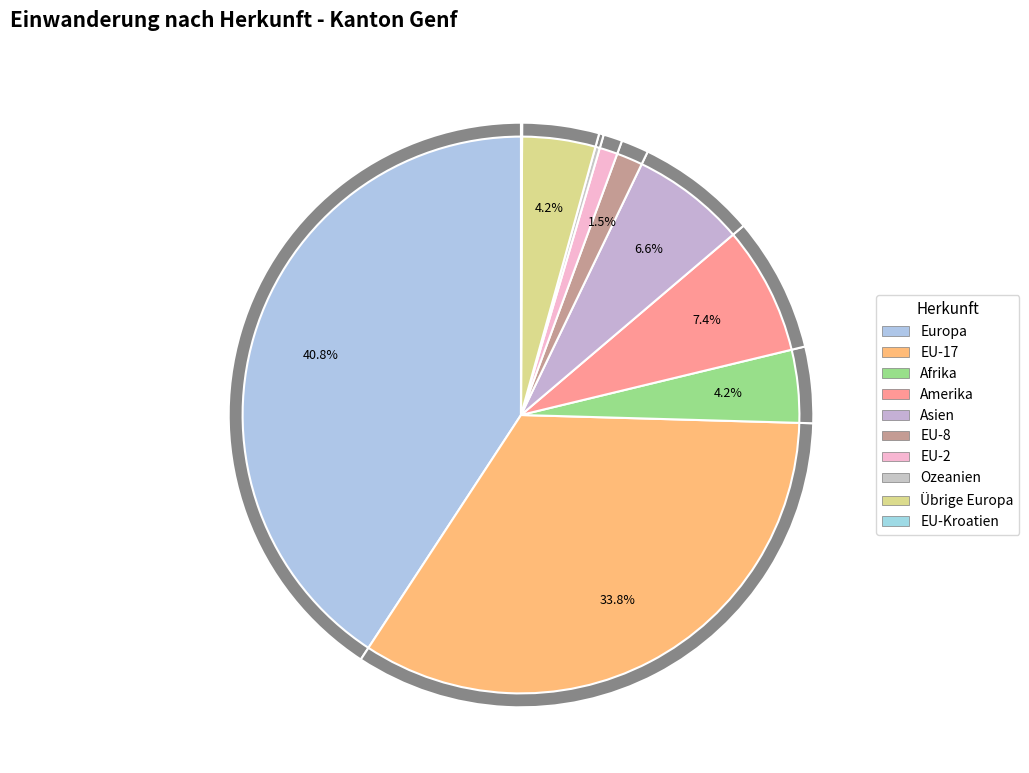

To the nearest percent, what percentage of the pie is Asien?

7%